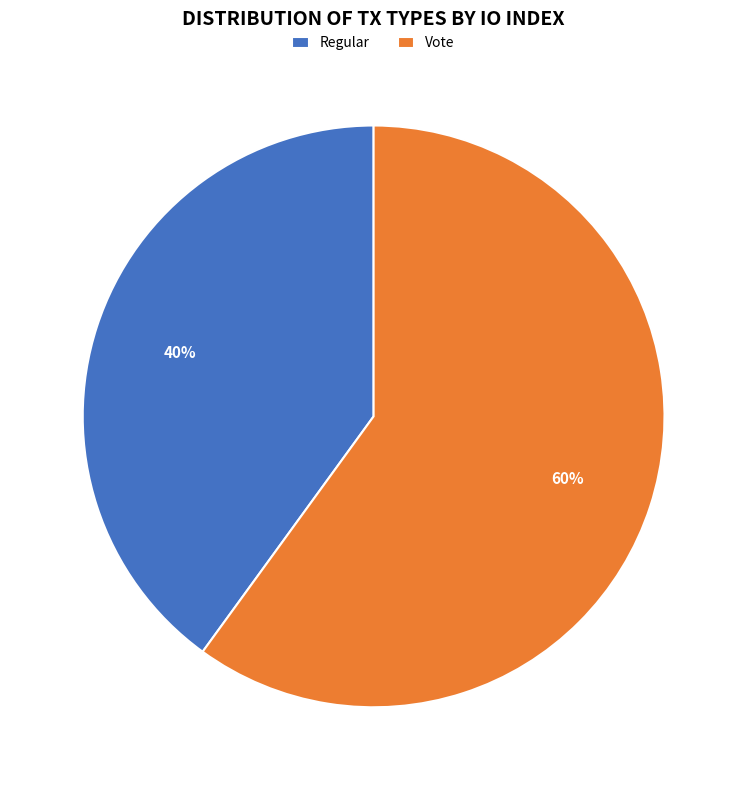

Which slice is the smallest?

Regular